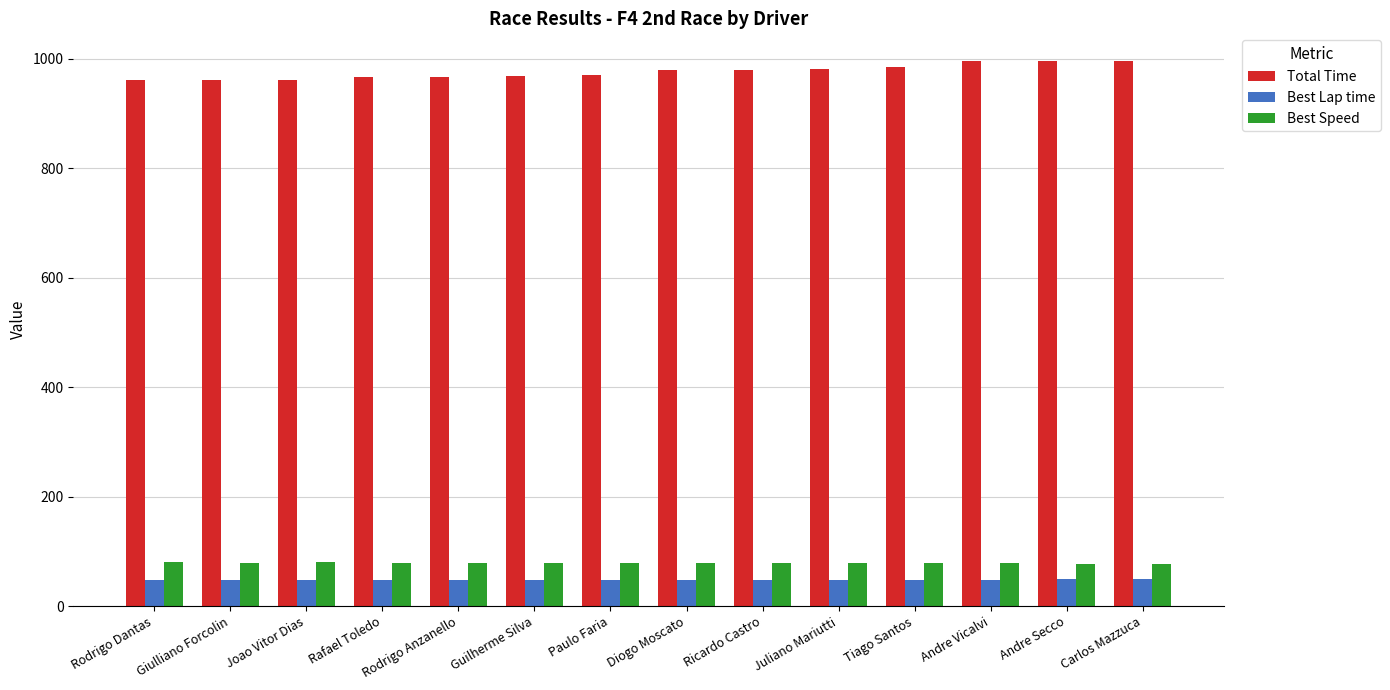

What is the difference between the maximum and minimum values in the Total Time series?

36.3